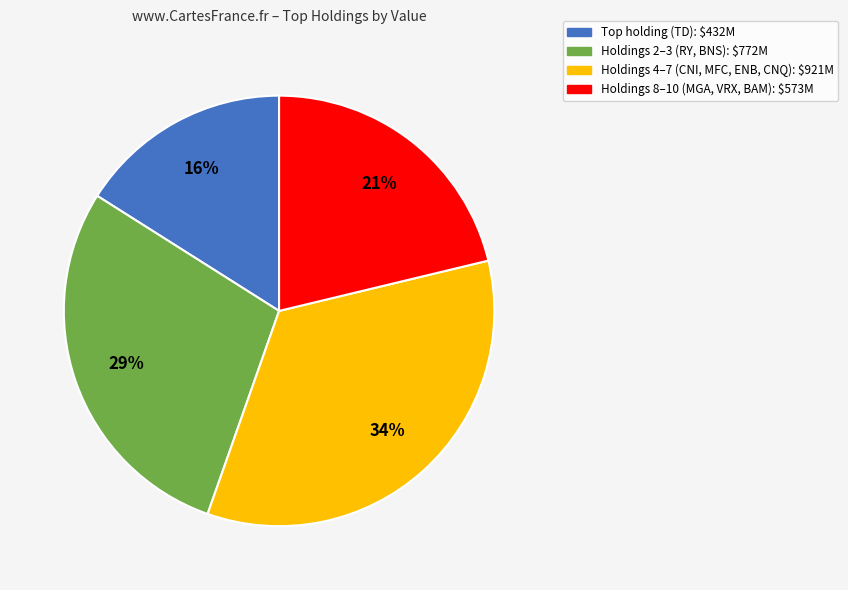

What is the largest slice in the pie chart?

Holdings 4–7 (CNI, MFC, ENB, CNQ): $921M